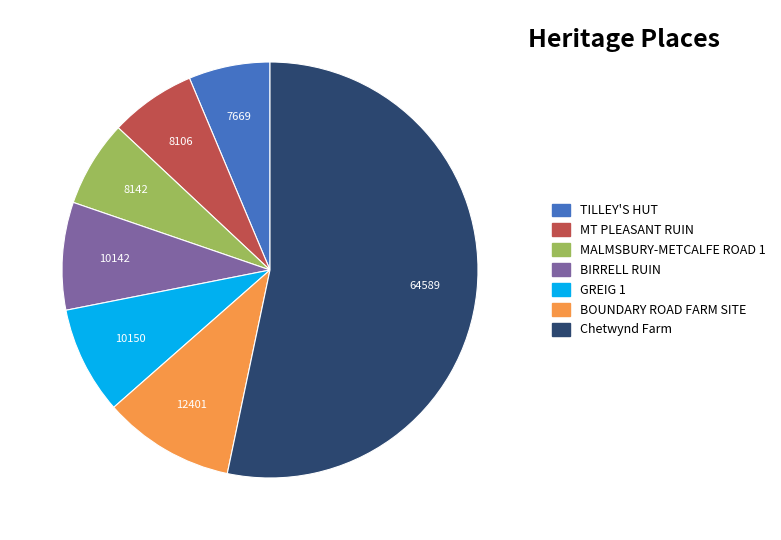

How many segments does this pie chart have?

7